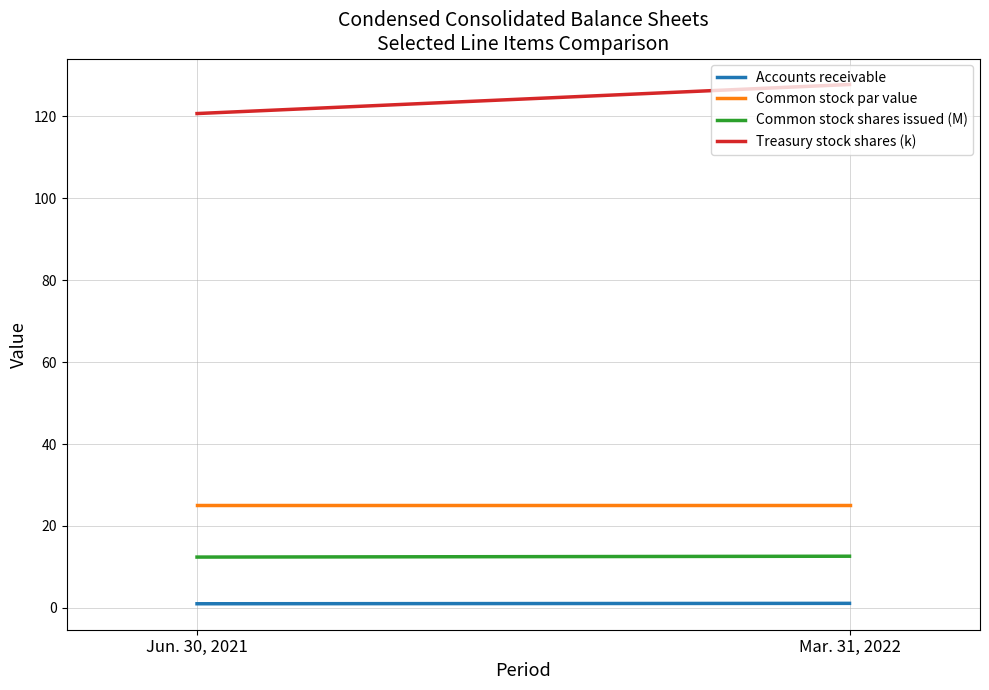

The Accounts receivable series shows 0.4 at Mar. 31, 2022. True or false?

False